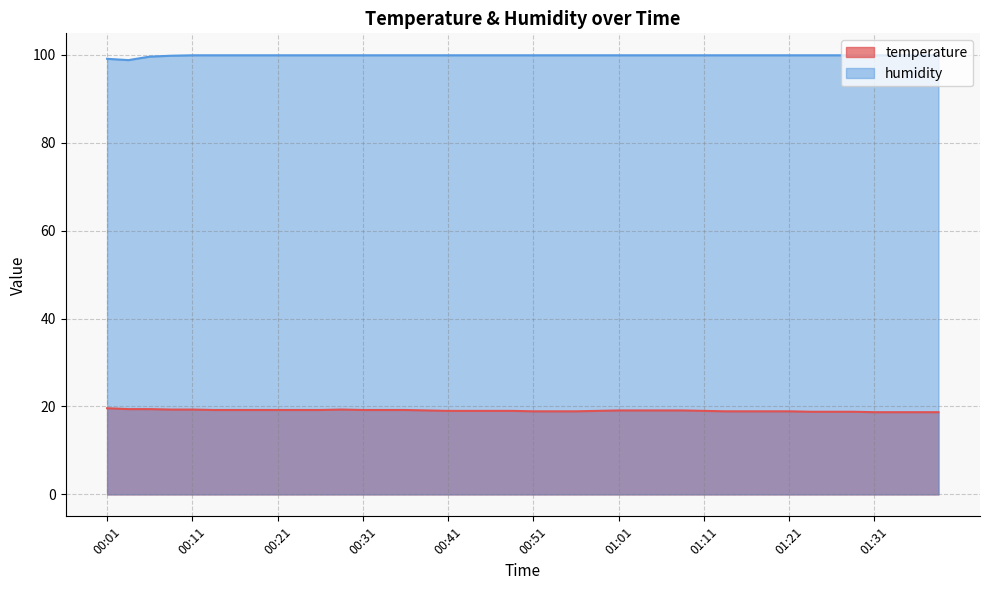

Where is humidity nearest to the value 99?

00:01